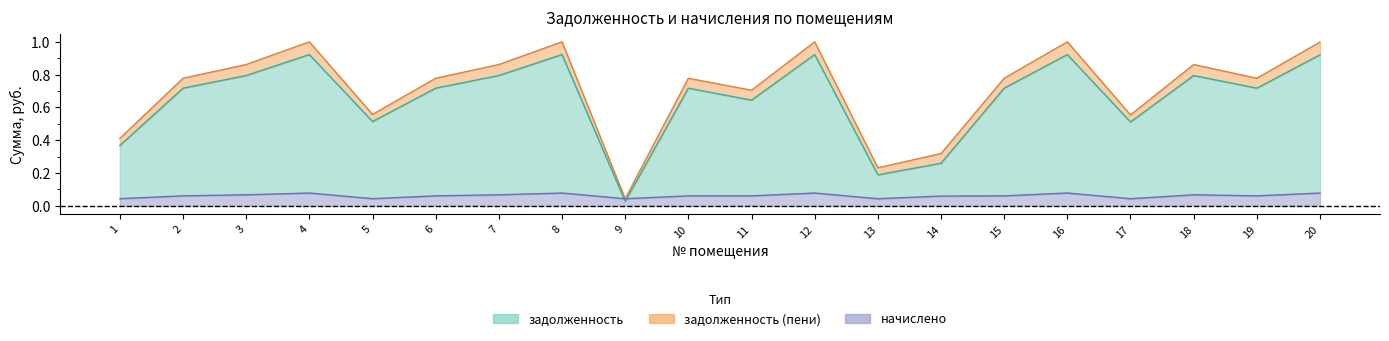

Which series has the widest spread of values?

задолженность (пени)